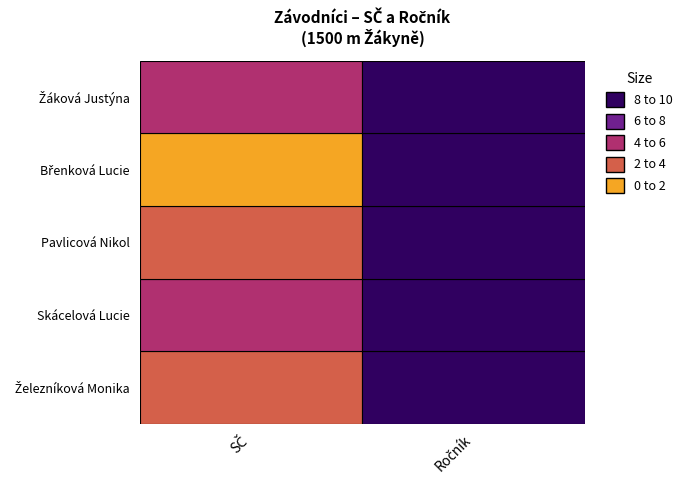

What is the total value across all series at 1?

41